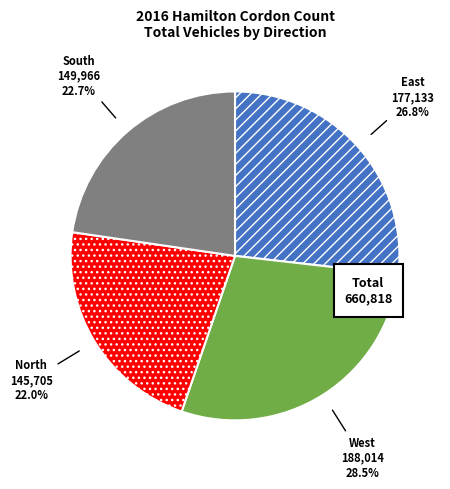

Between East and West, which is larger?

West